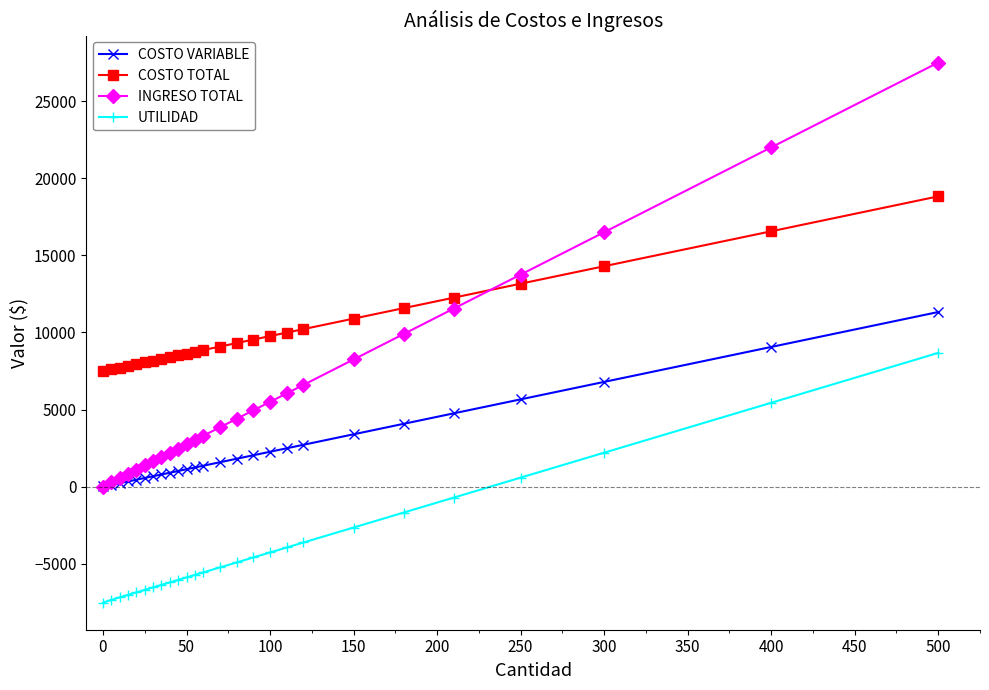

Does the chart display data point markers on the line(s)?

Yes